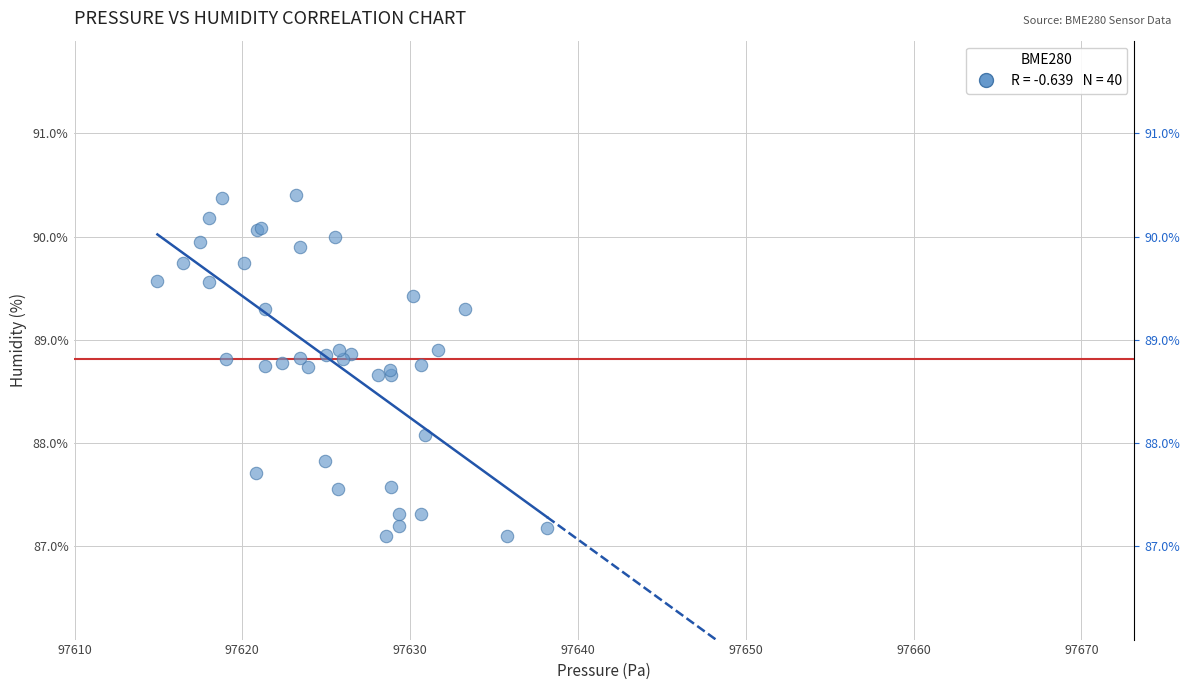

What Y value in the scatter plot is closest to 88?

88.1